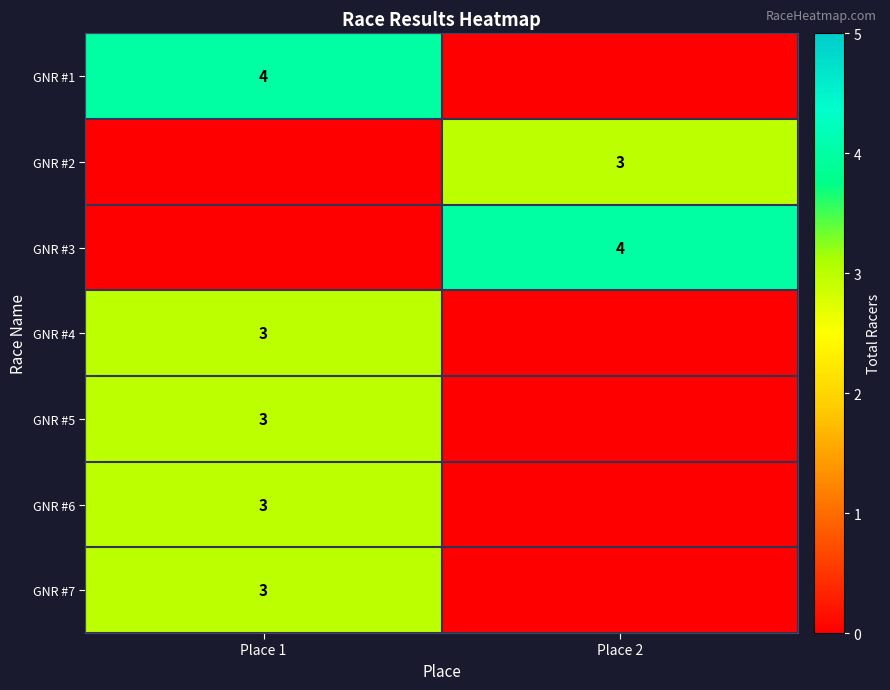

Which label corresponds to the smallest value in the chart?

Place 2